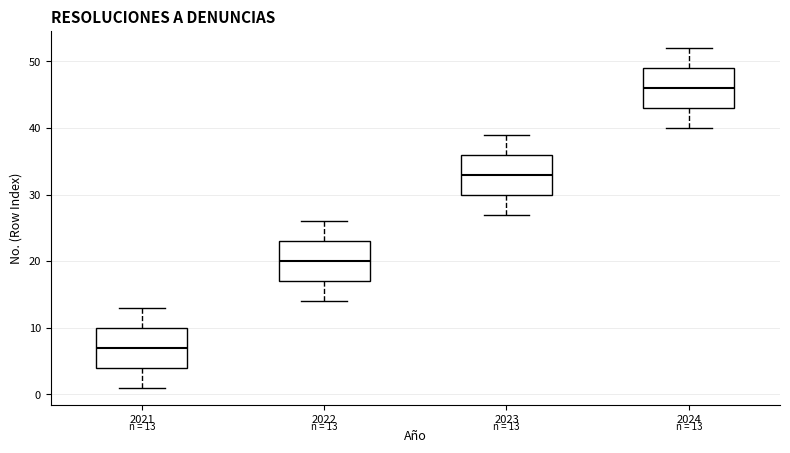

Which box has the highest median line?

2024